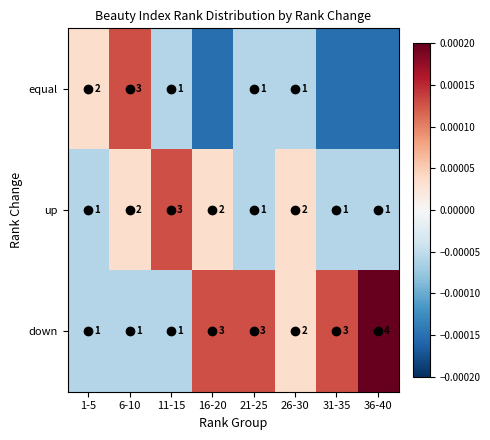

Is the value of down at 21-25 greater than the value of equal at 21-25?

Yes